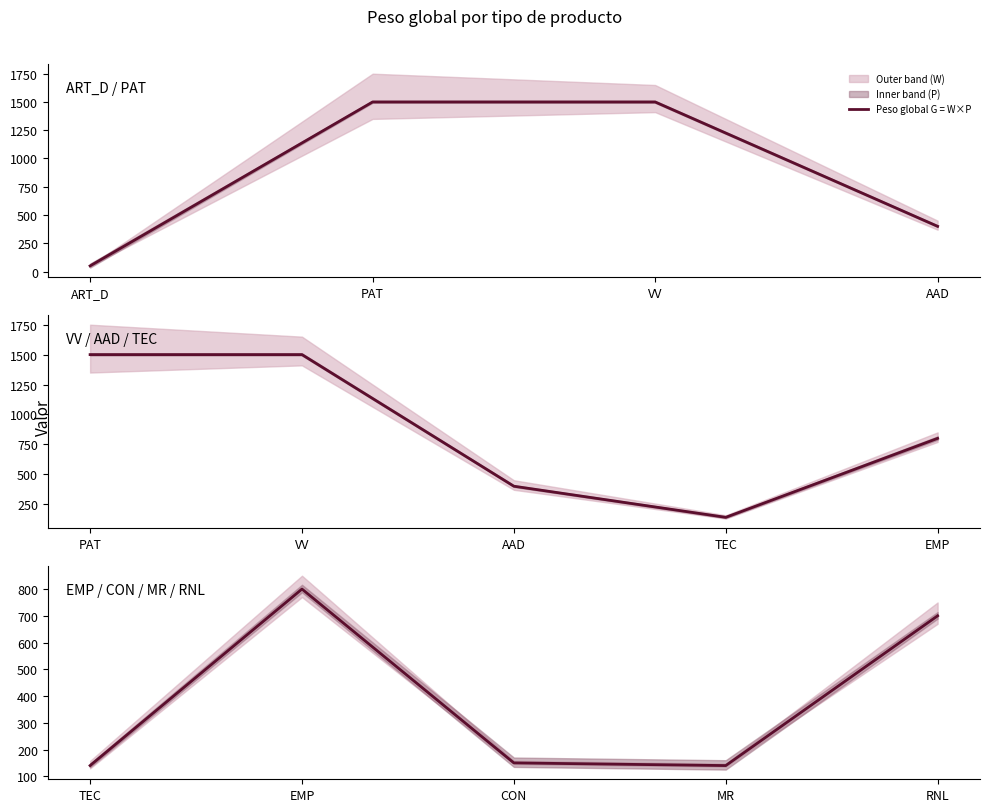

How many points are higher than both their immediate neighbors (excluding endpoints)?

1